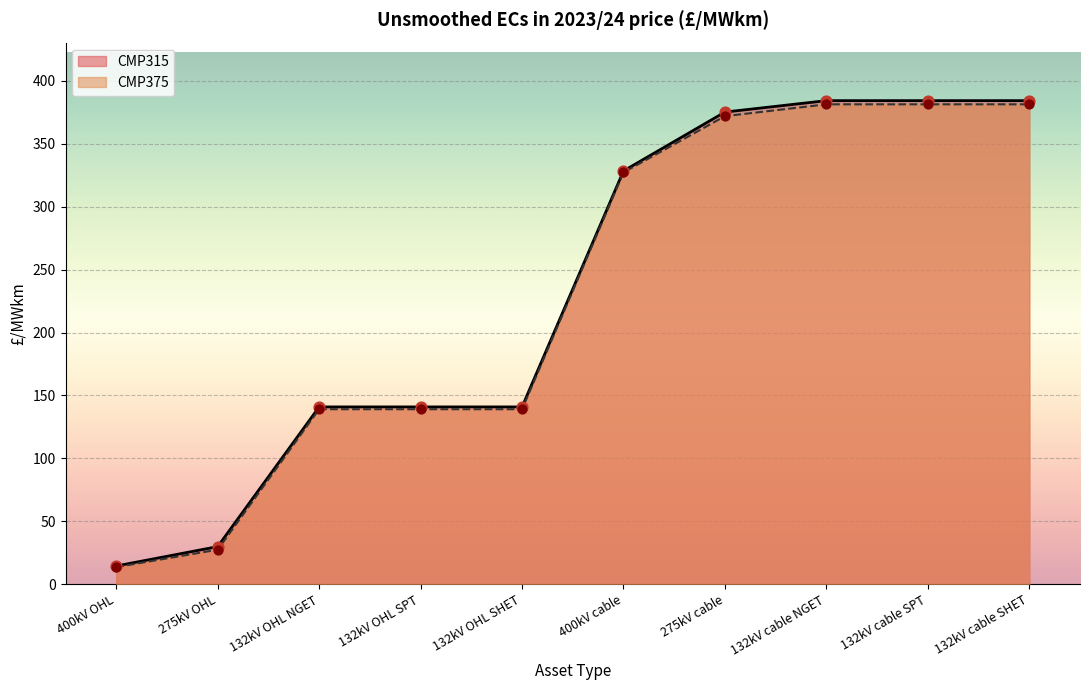

Which series contains the highest Y value?

CMP315